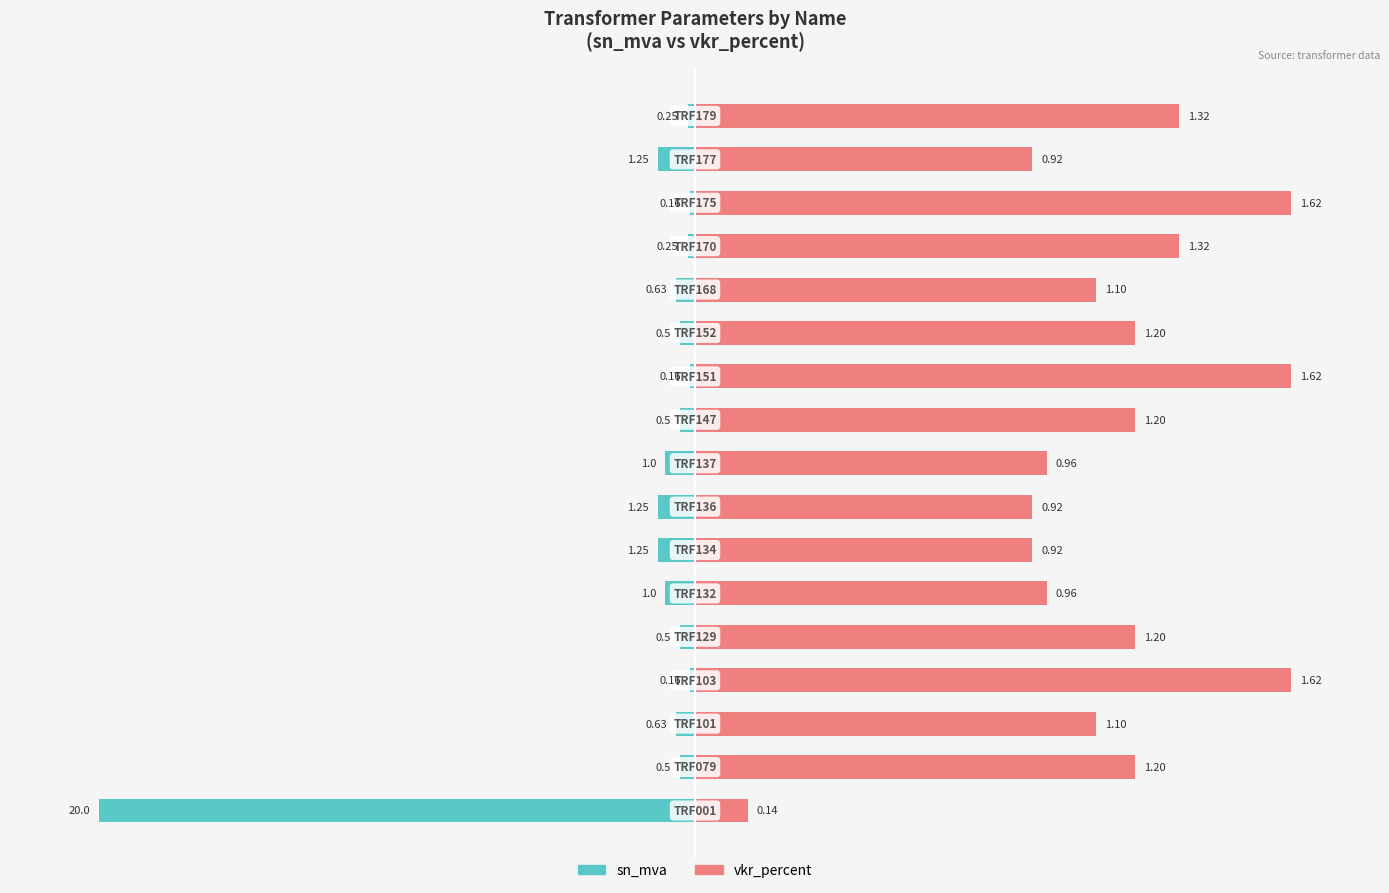

Count the number of data series in this chart.

2